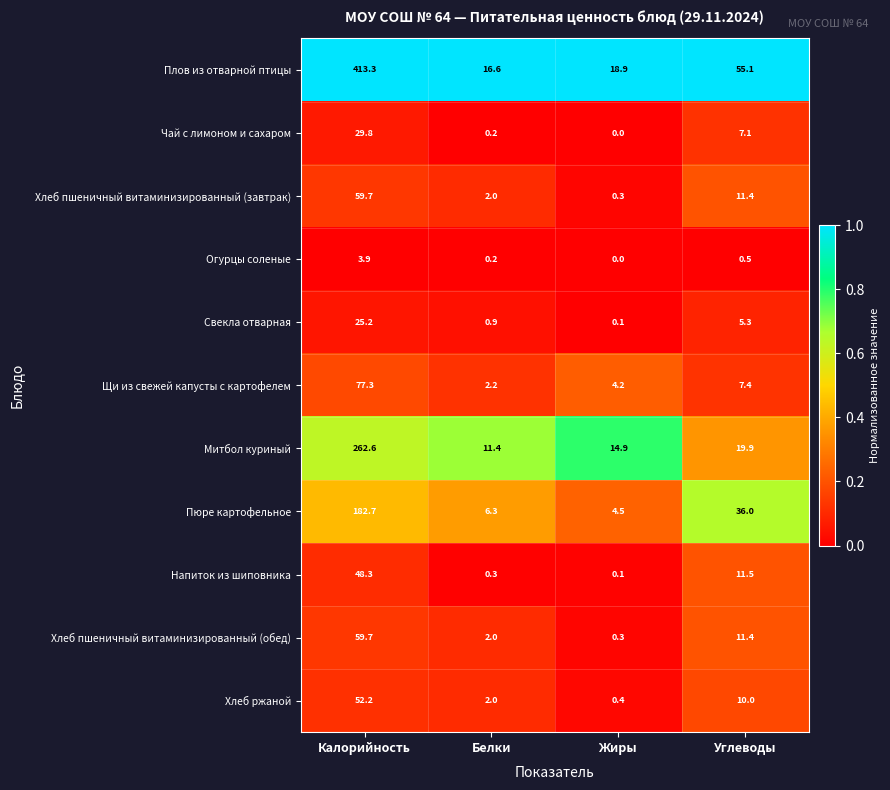

What is the greatest value displayed?

413.3